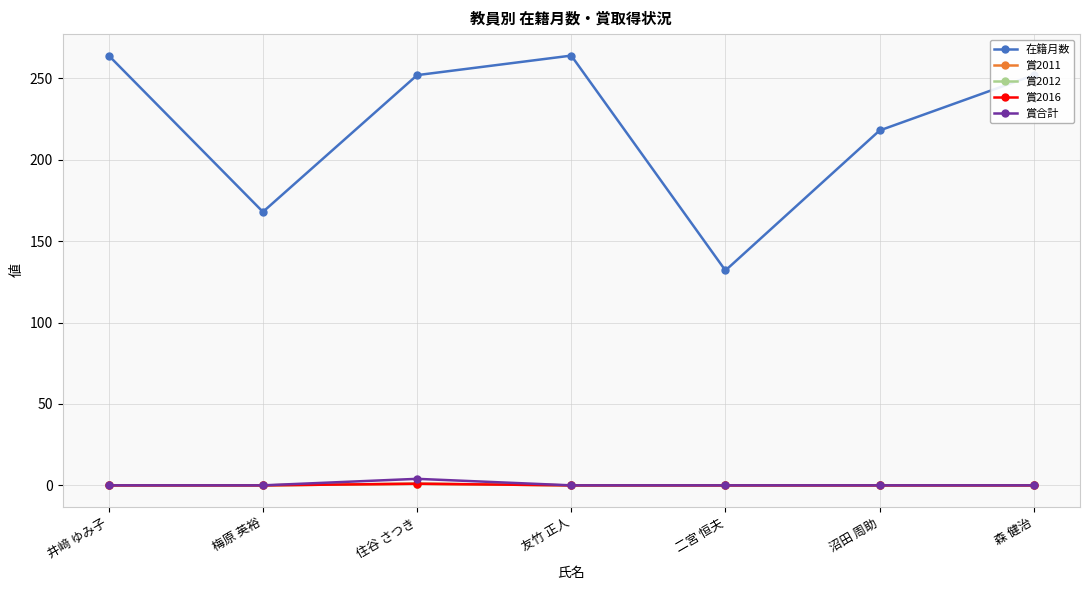

Which category has the lowest value in the 賞2012 series?

井﨑 ゆみ子